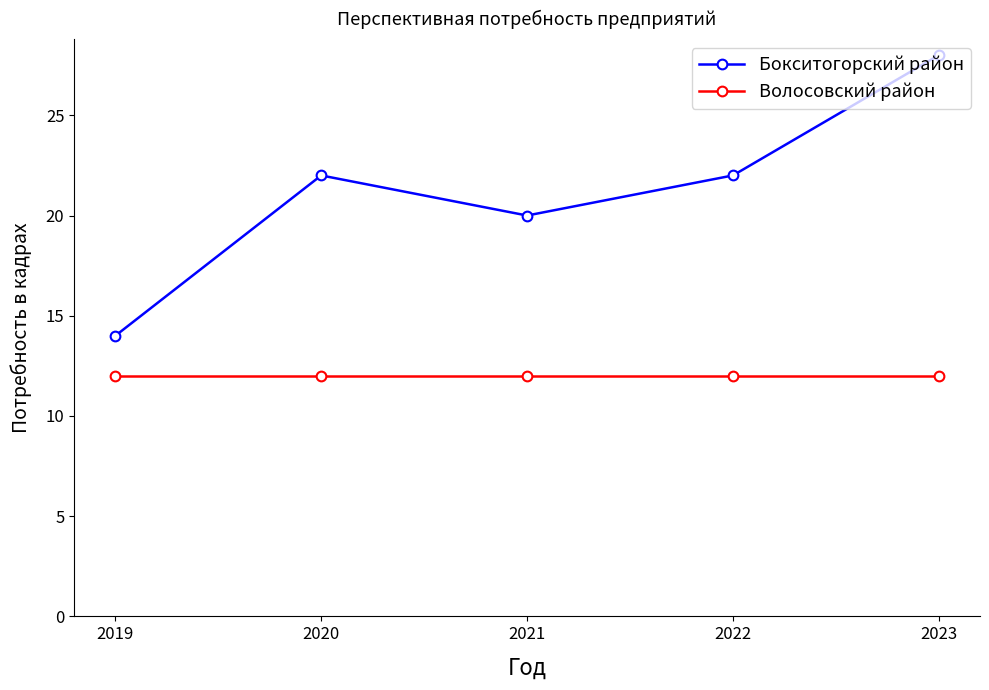

What are all the series names shown in the legend?

Бокситогорский район, Волосовский район